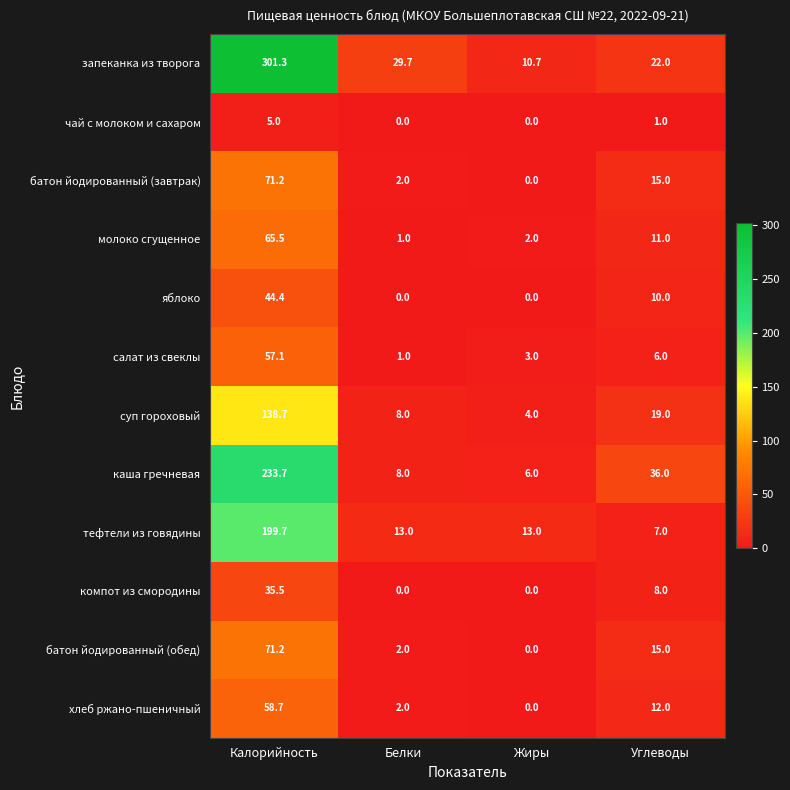

What is the difference between the салат из свеклы values at Белки and Жиры?

2.0